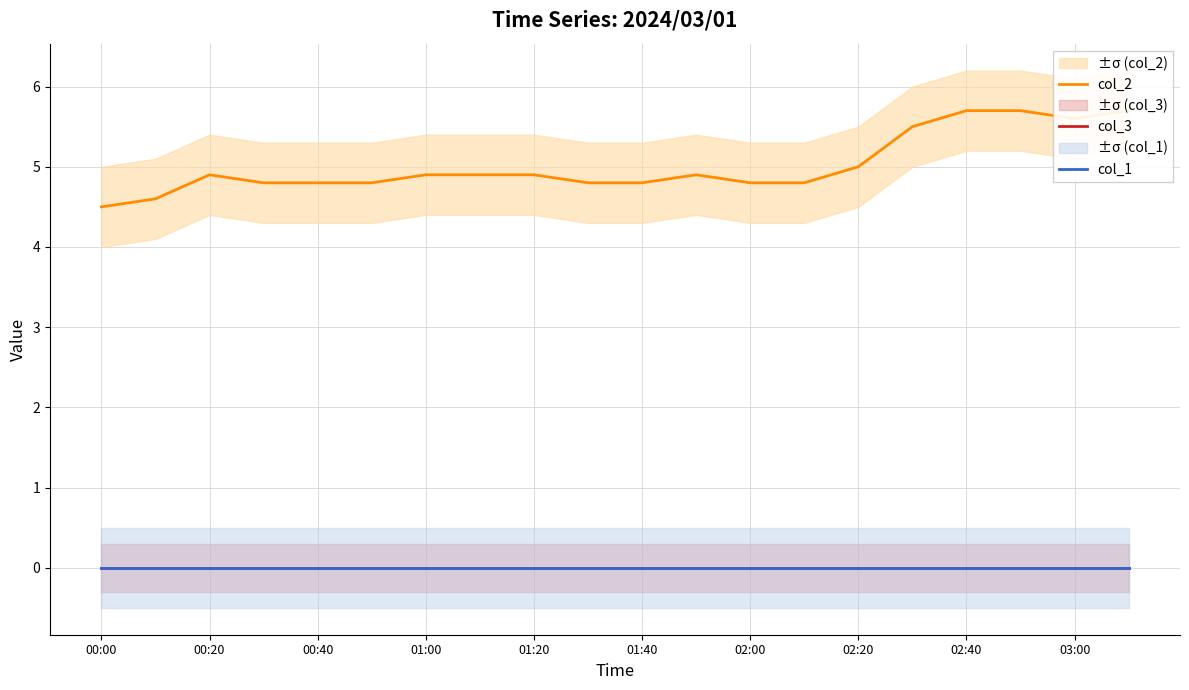

True or false: col_3 and col_1 cross at least once.

False